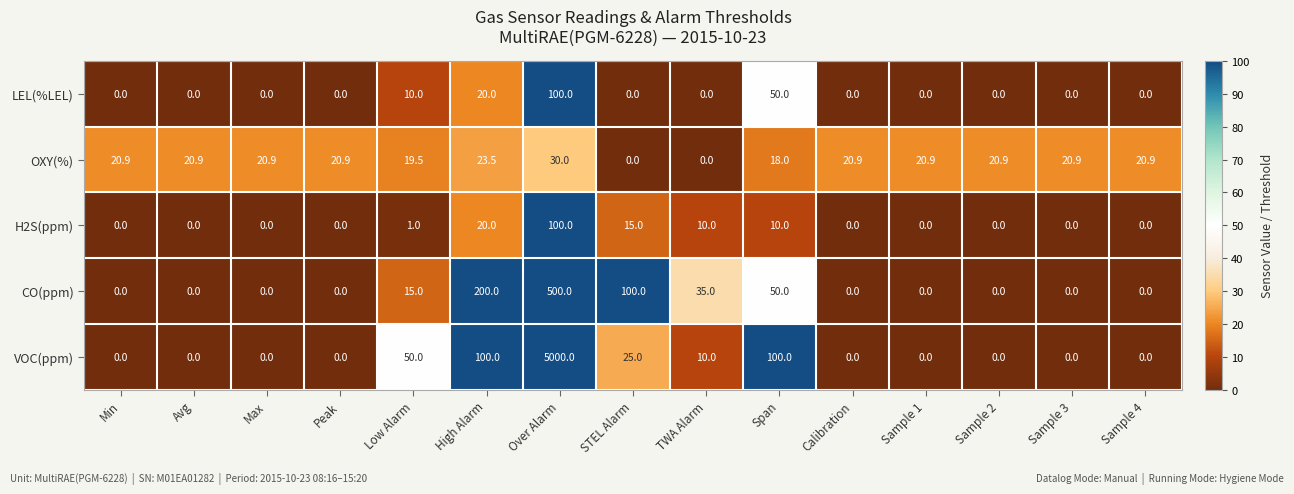

How many categories are shown in the chart?

15